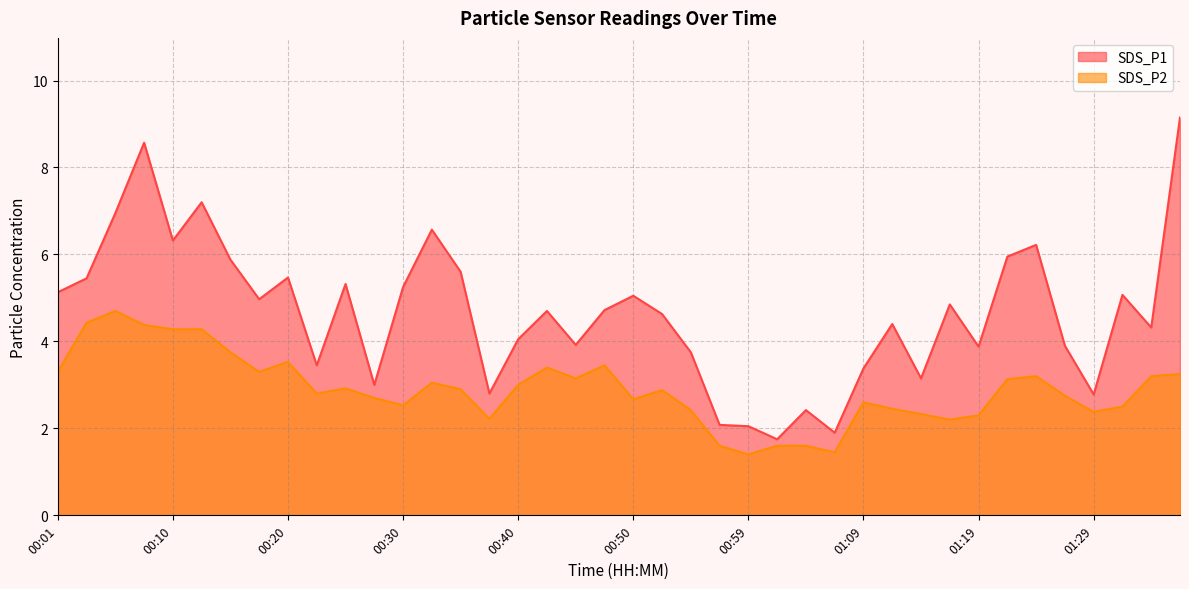

What is the sum of the SDS_P2 values at 01:31 and 00:50?

5.2